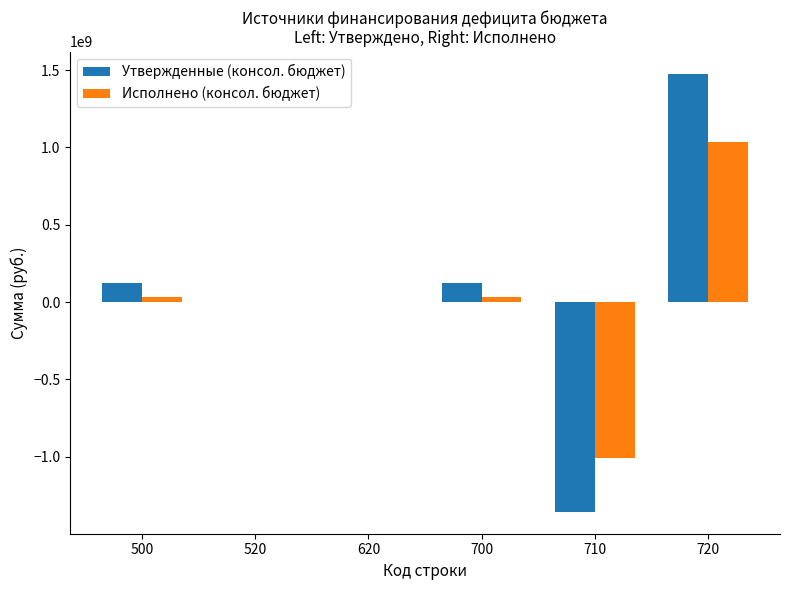

At which category is the sum across all series the highest?

720